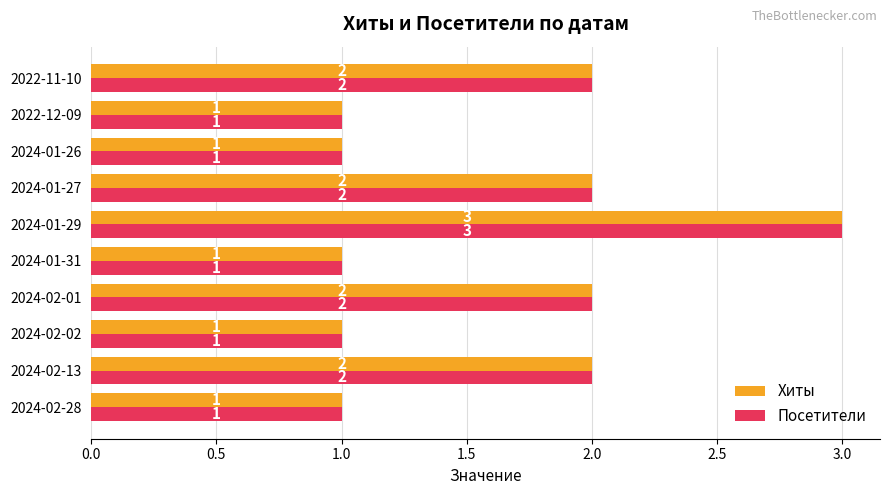

What is the sum of the Посетители values at 2024-01-26 and 2024-01-27?

3